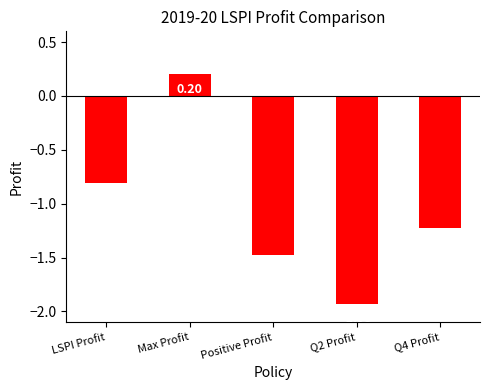

What is the sum of the values at Q4 Profit and LSPI Profit?

-2.0